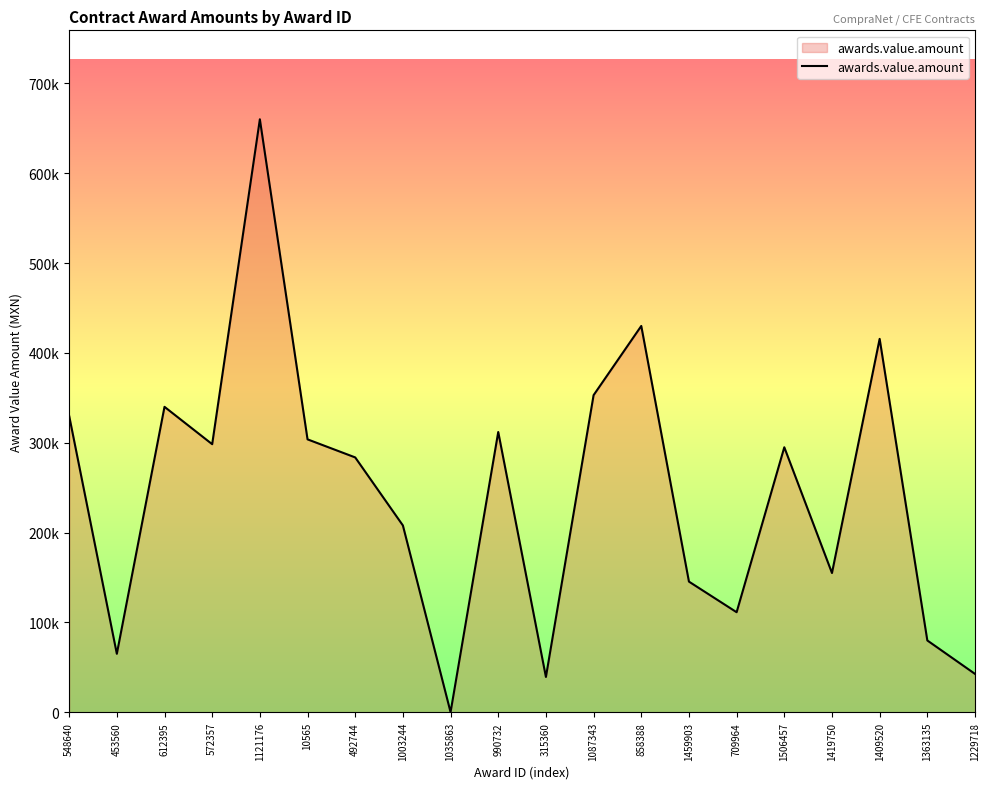

Is this an area chart (filled region under the line)?

Yes